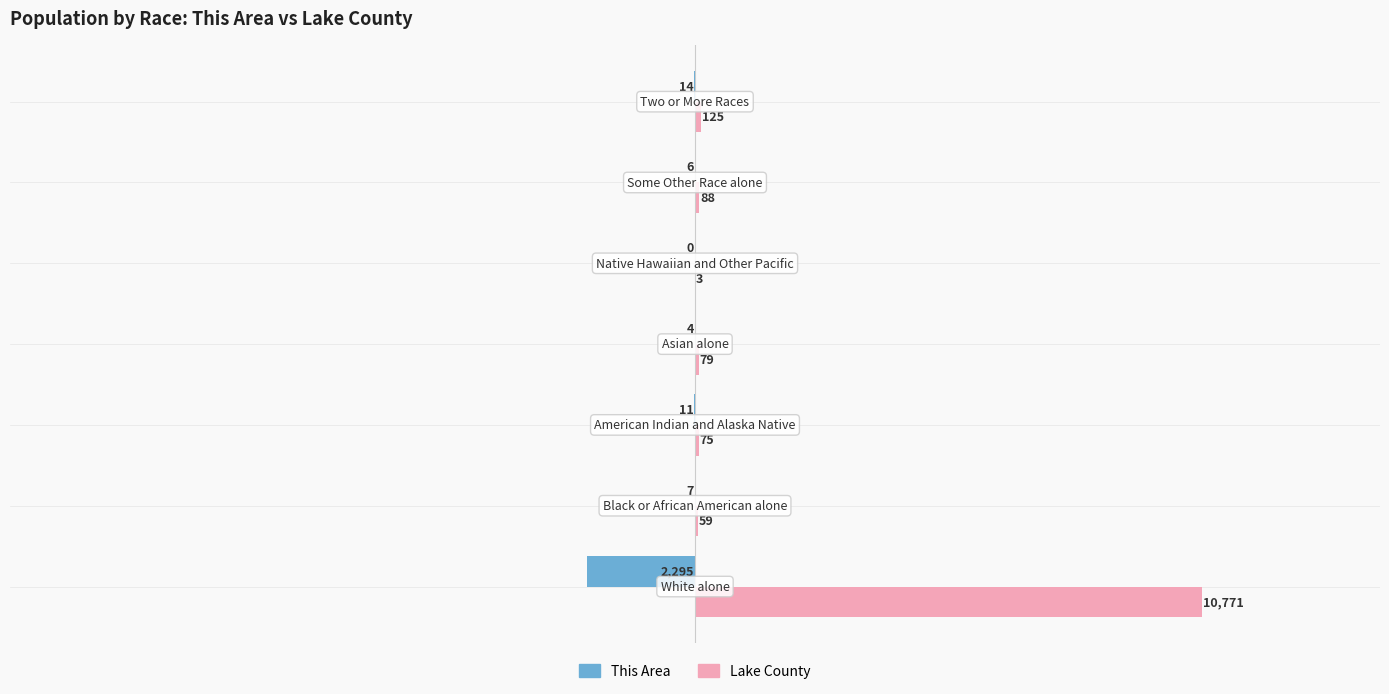

Which series has the largest total across all categories?

Lake County